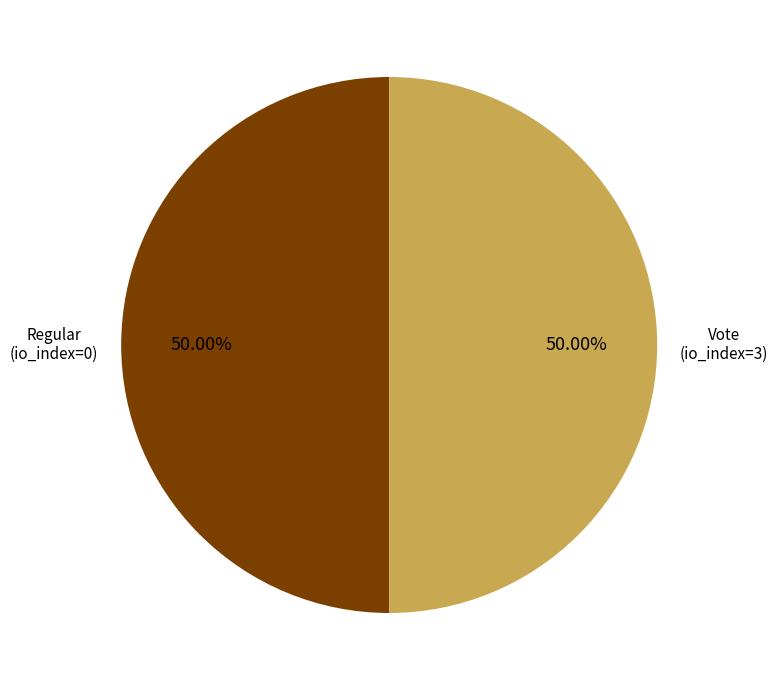

Count the number of slices in the pie.

2